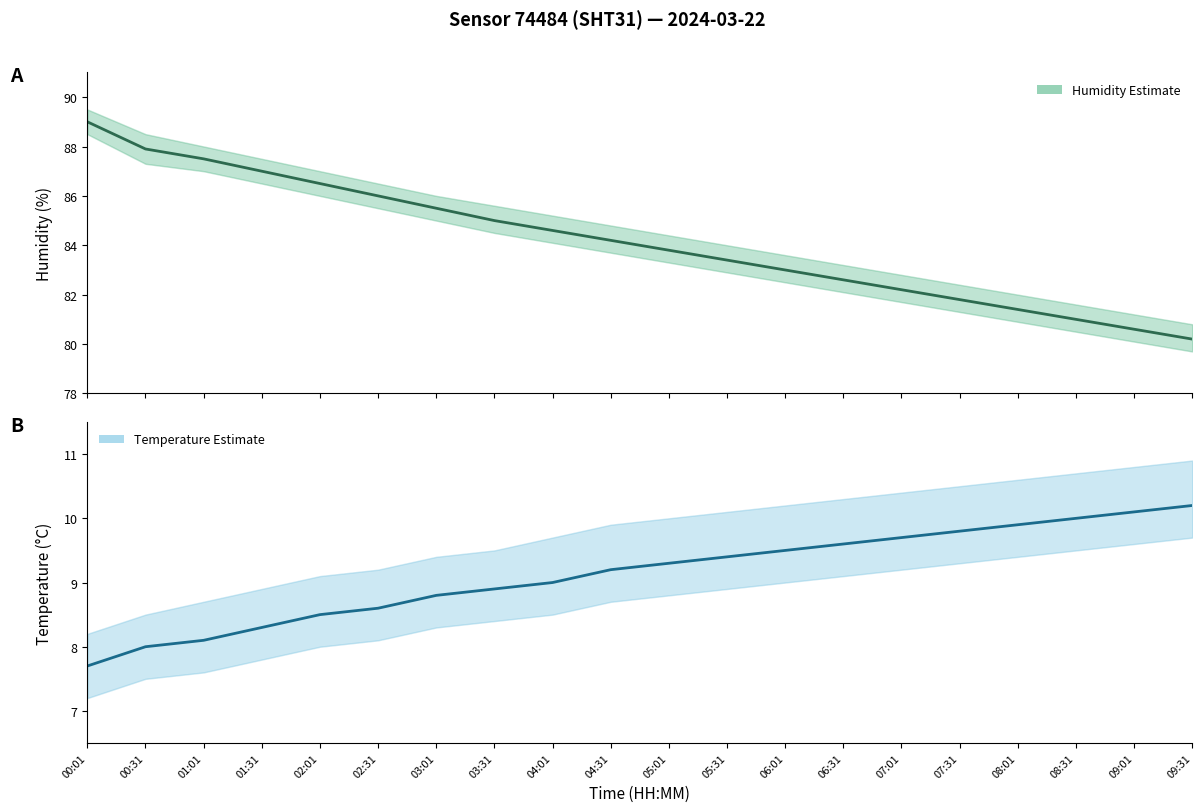

What position from the right is 03:31?

13